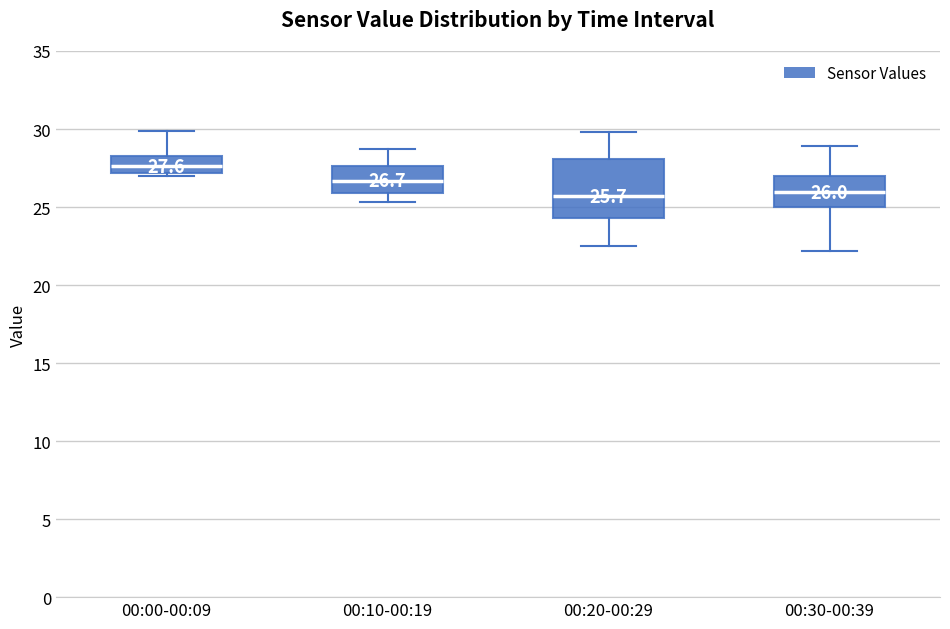

Which box has the highest median line?

00:00-00:09